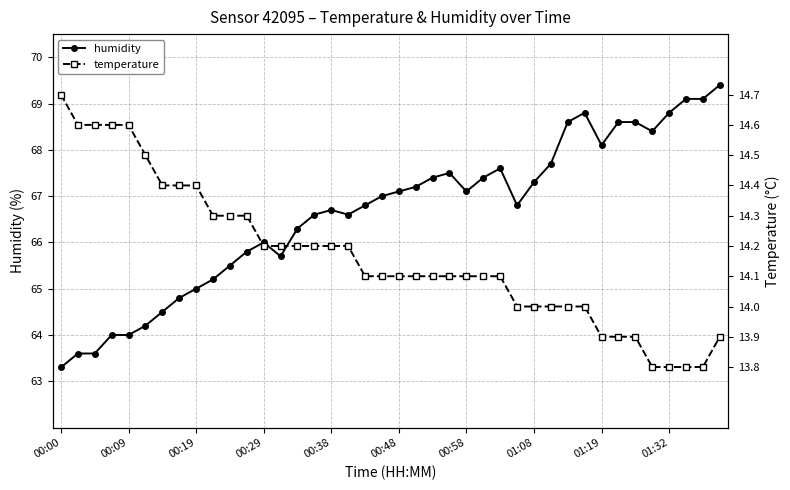

What is the approximate value of humidity at 00:29?

66.0